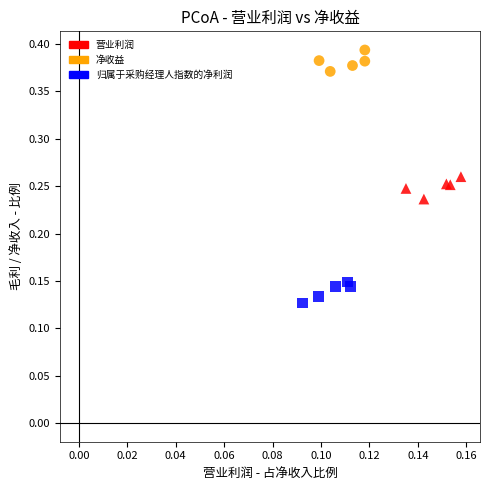

Which series contains the highest Y value?

净收益